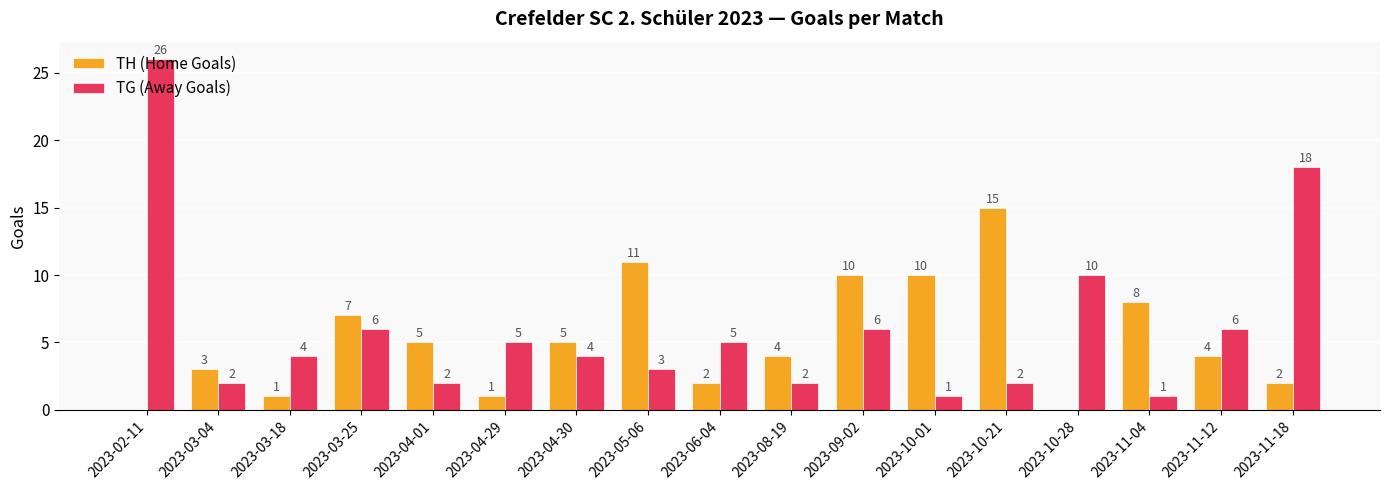

The TH (Home Goals) series shows 21 at 2023-10-21. True or false?

False